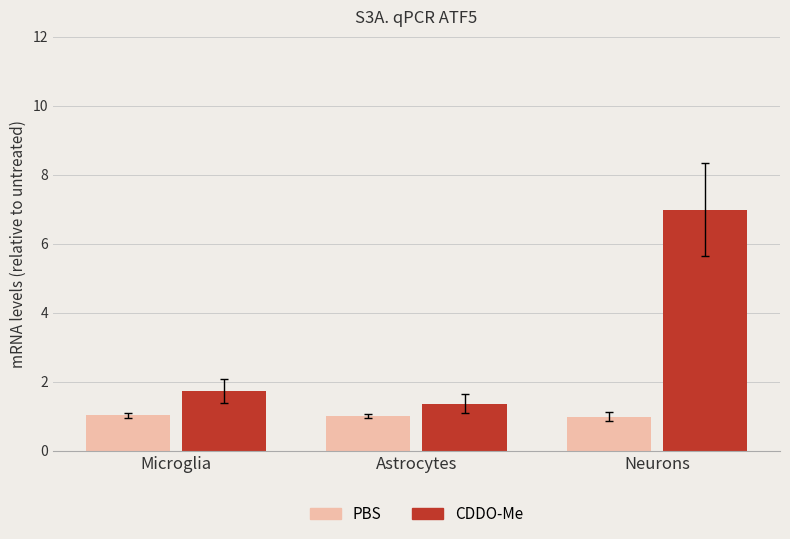

The CDDO-Me series shows 1.7 at Microglia. True or false?

True